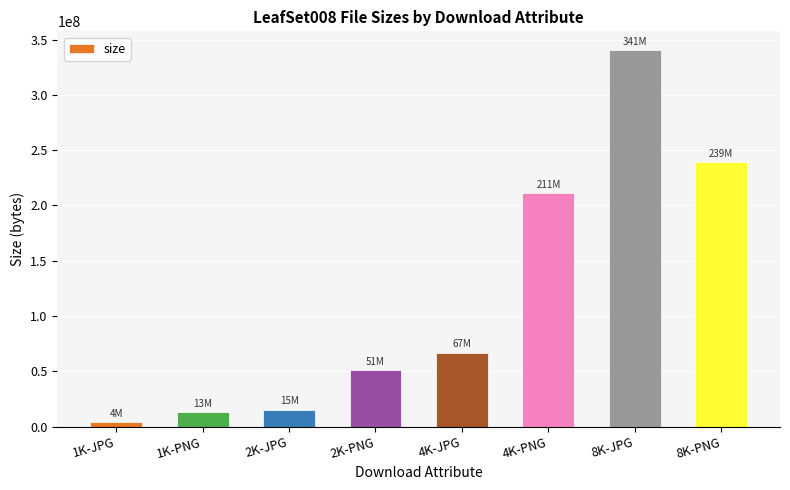

What is the change in value from 2K-JPG to 8K-JPG?

+325396531